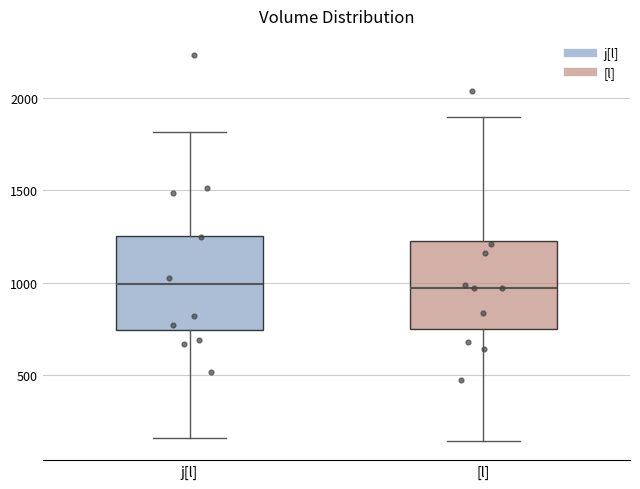

Reading left to right, read every box against the y-axis: the position of its median line, the range the box covers, and the ends of its whiskers. The values are not printed on the chart, so give them approximately, as read against the axis.

j[l]: median 1000, box 750 to 1250, whiskers 150 to 1800
[l]: median 950, box 750 to 1250, whiskers 150 to 1900